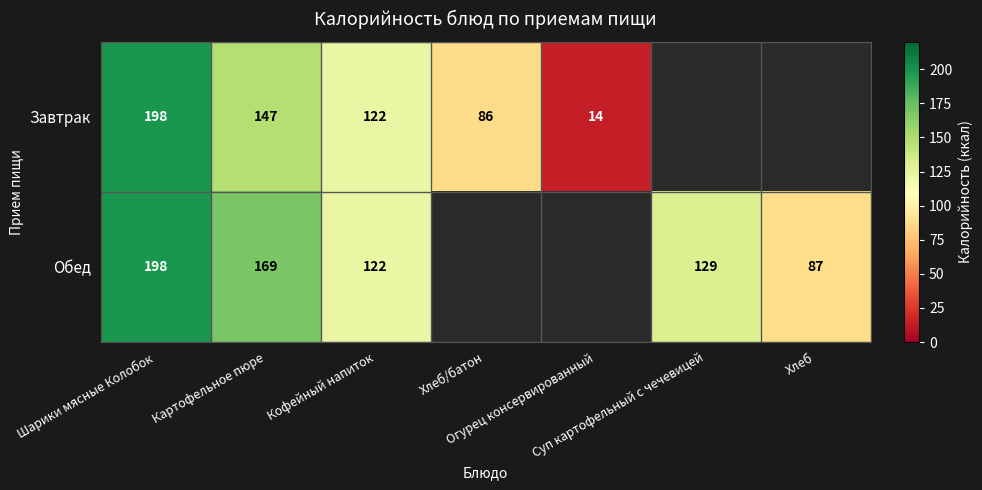

What is the greatest value displayed?

198.0